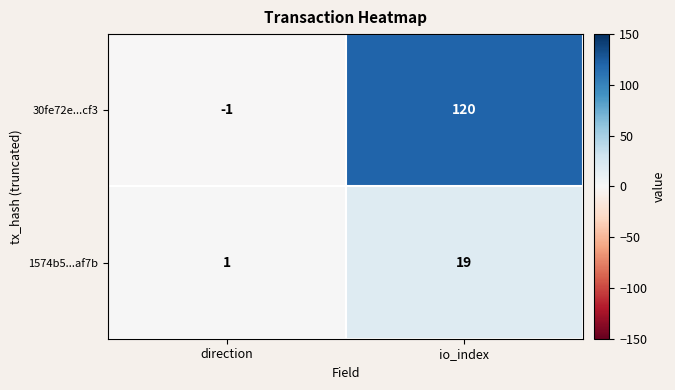

What is the difference between the 1574b5...af7b values at io_index and direction?

18